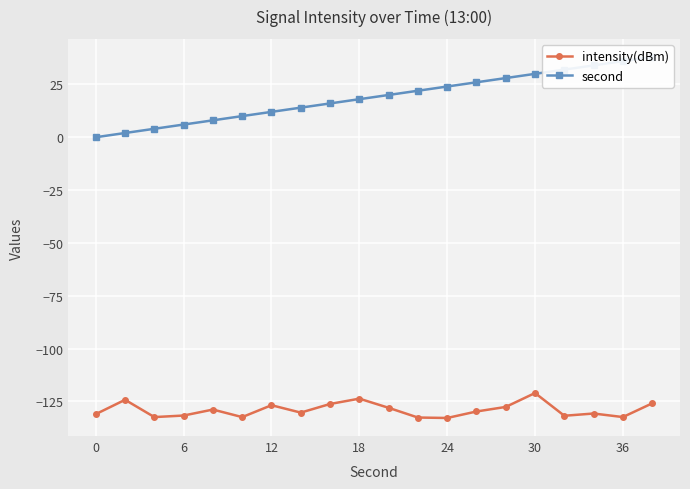

What is the maximum value for intensity(dBm)?

-121.1